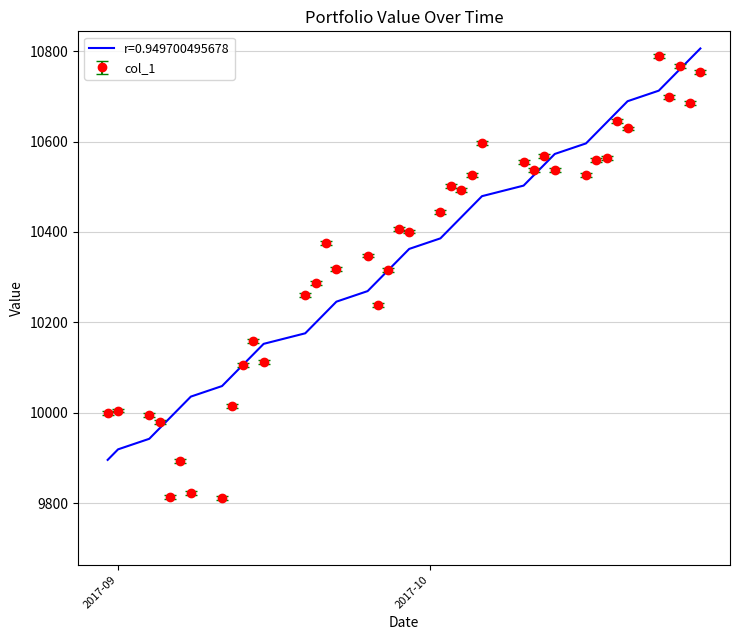

What is the lowest value of the col_1 series?

9811.0